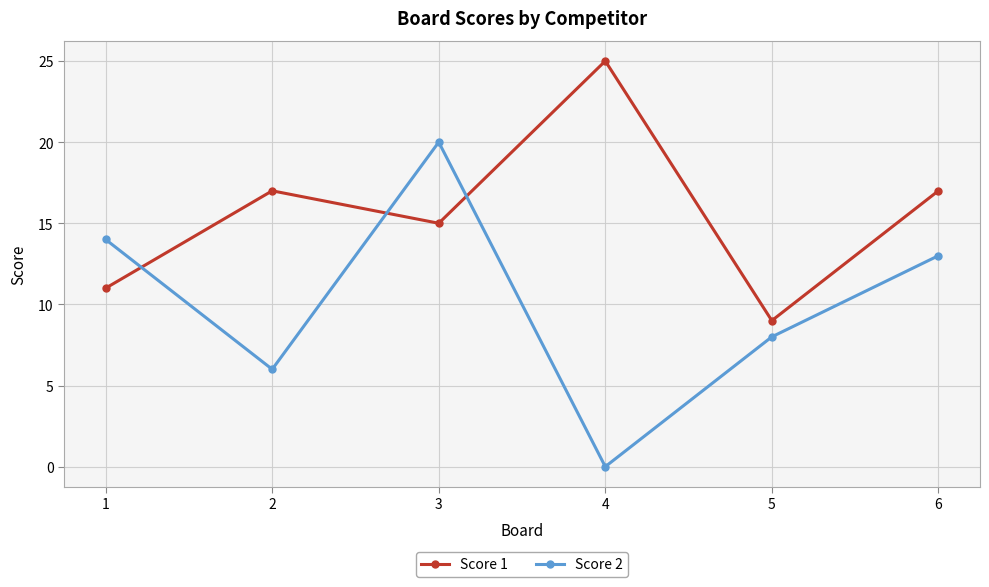

Which series ends up on top after the final intersection of Score 2 and Score 1?

Score 1